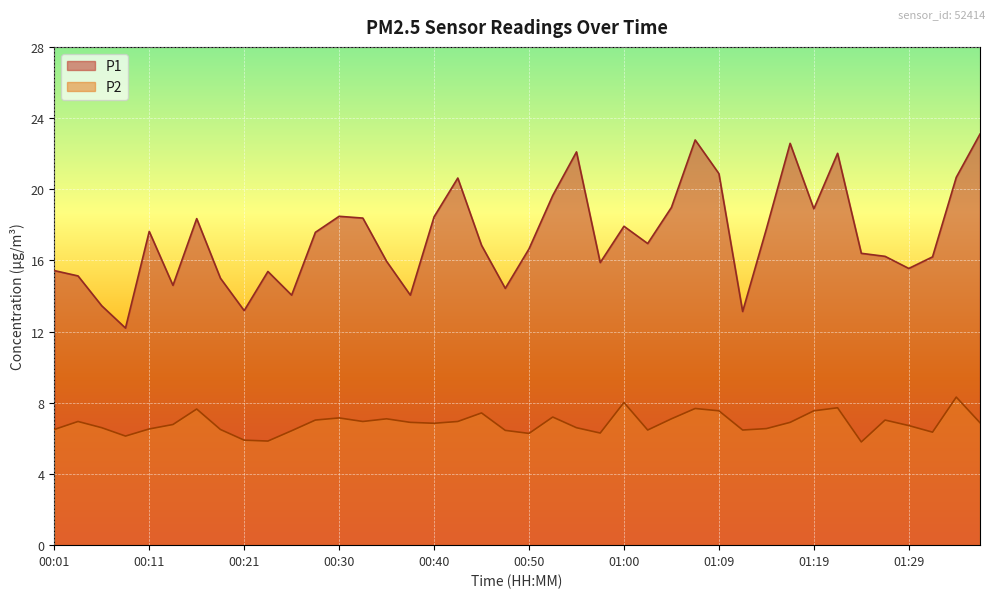

What is the difference between the second highest and second lowest values in the P2 series?

2.2